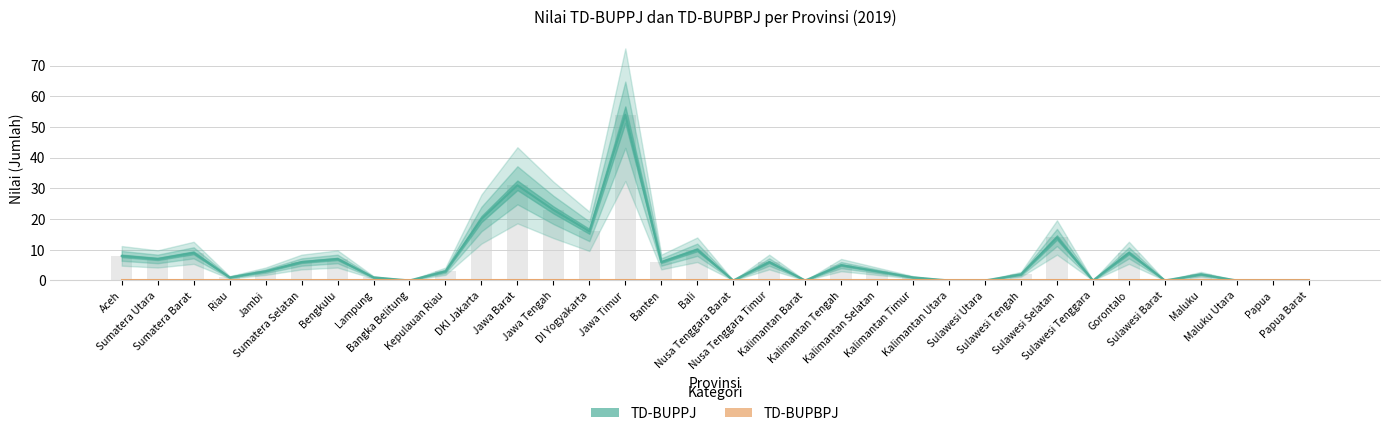

True or false: the data shows 0 at Sulawesi Utara.

True